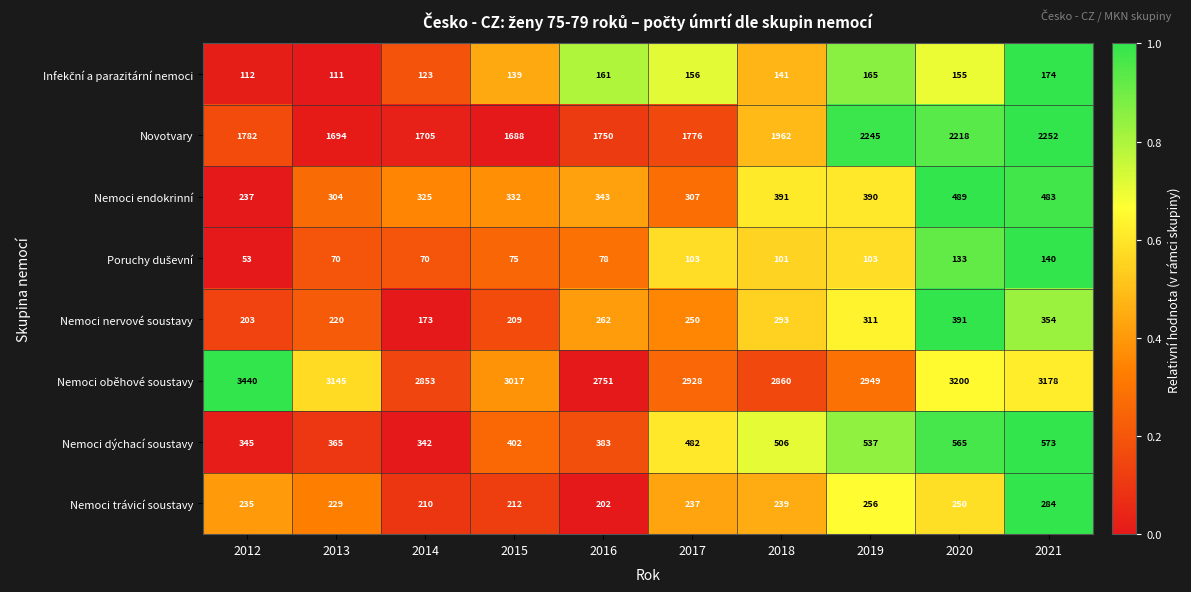

The value of Nemoci endokrinní at 2021 is 483. True or false?

True